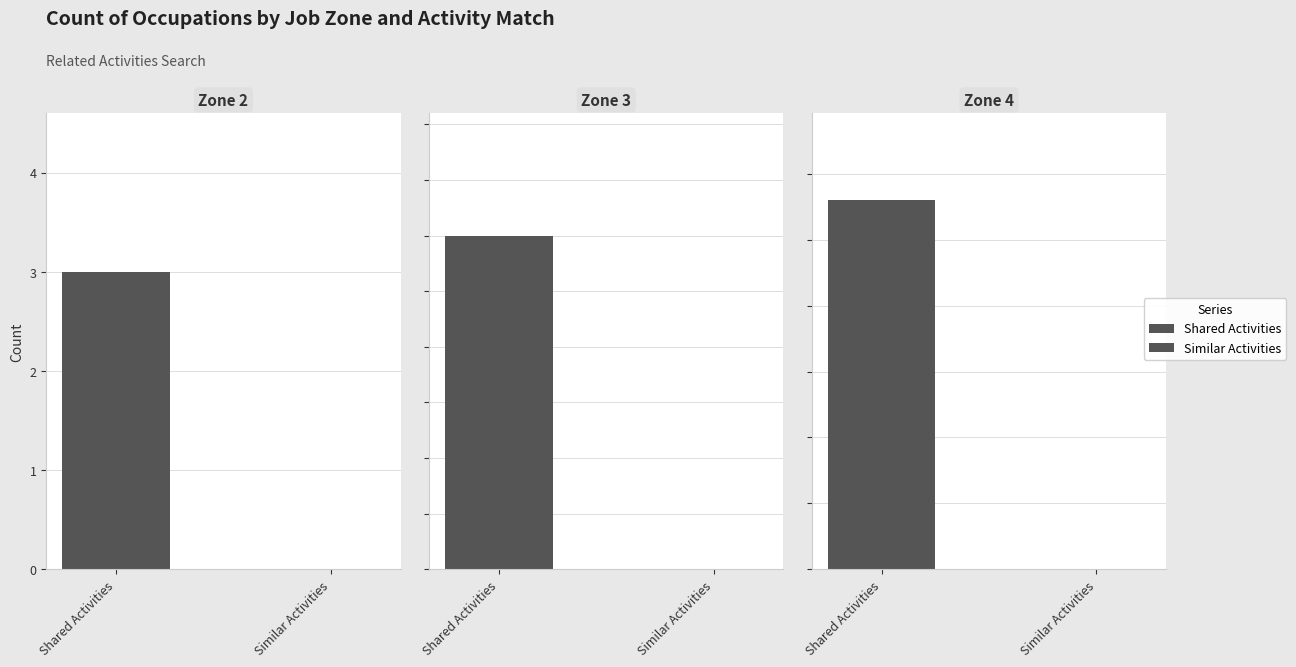

What is the label of the 2nd bar from the right?

Shared Activities